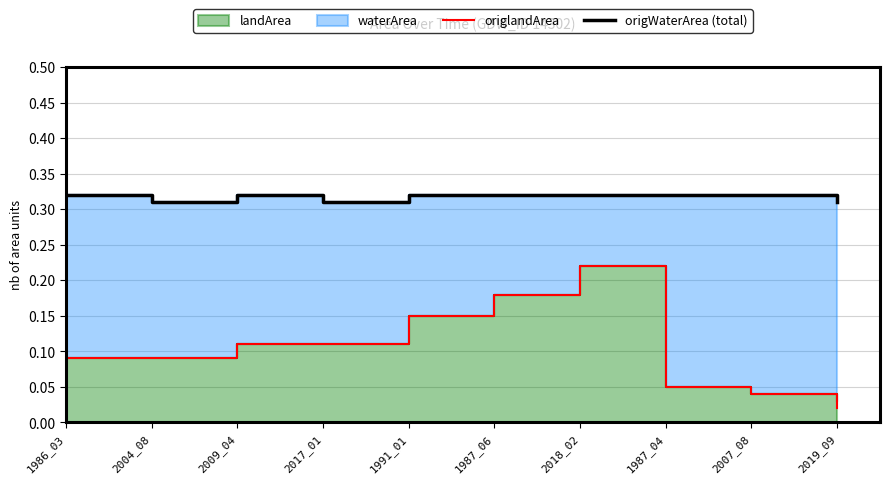

True or false: origWaterArea (total) and origlandArea cross at least once.

False